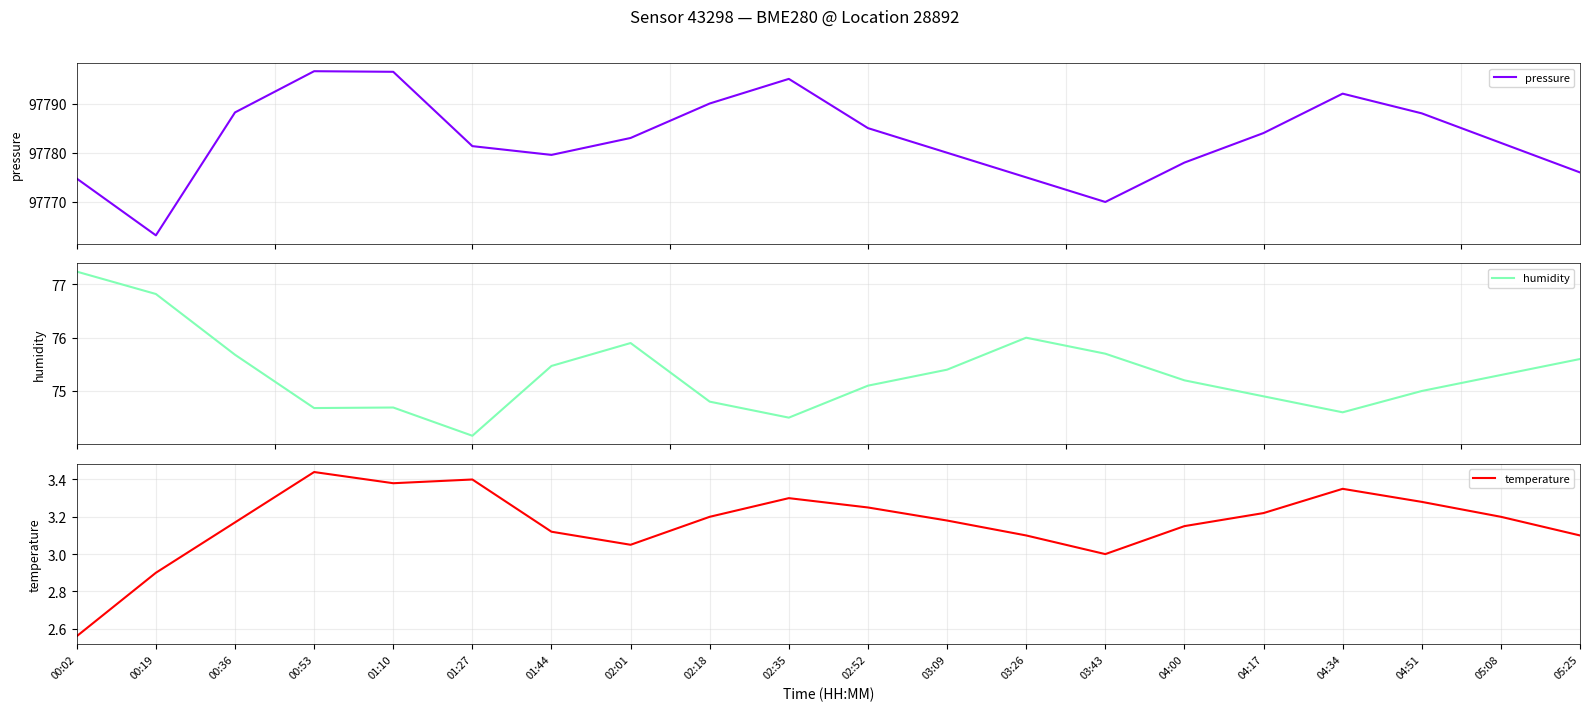

True or false: temperature and humidity cross at least once.

False